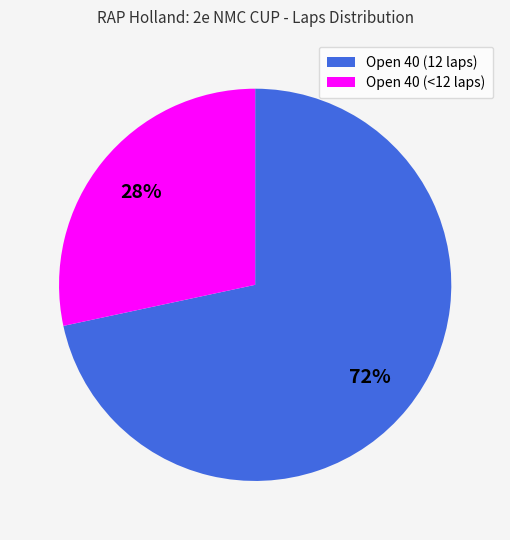

To the nearest percent, what is the average slice percentage?

50%